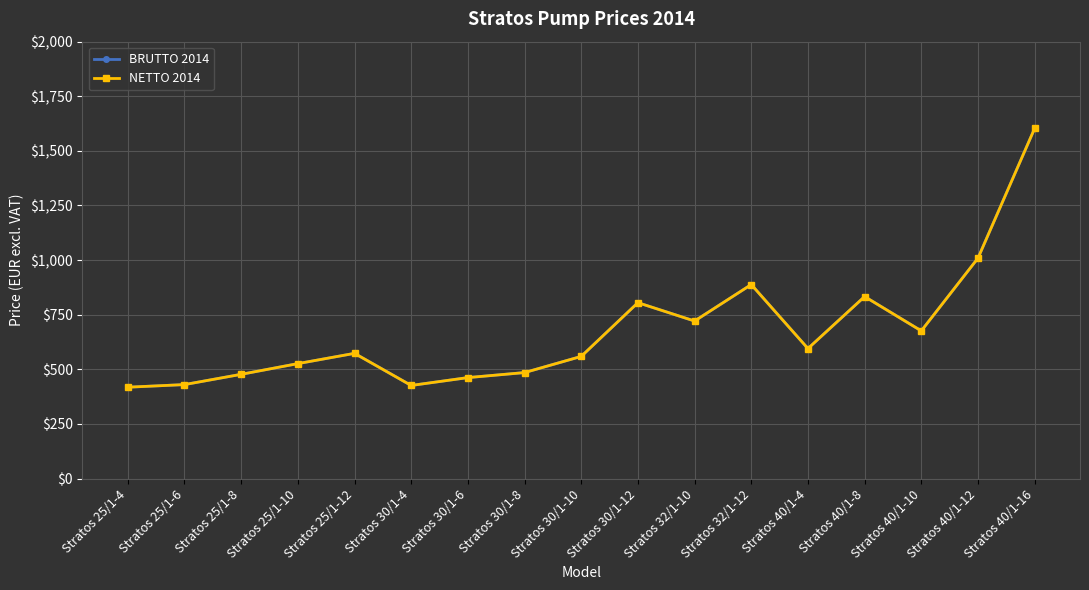

What is the difference between the maximum and second lowest values in the BRUTTO 2014 series?

1177